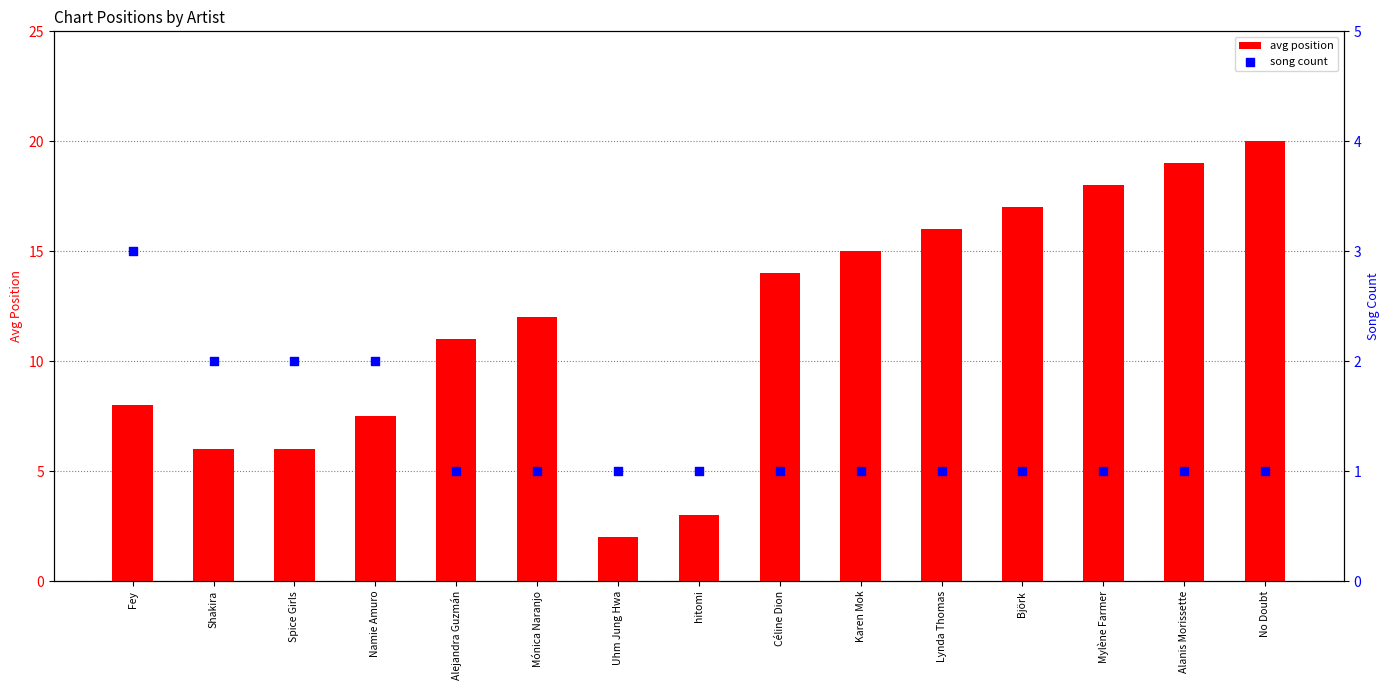

What are all the series names shown in the legend?

avg position, song count